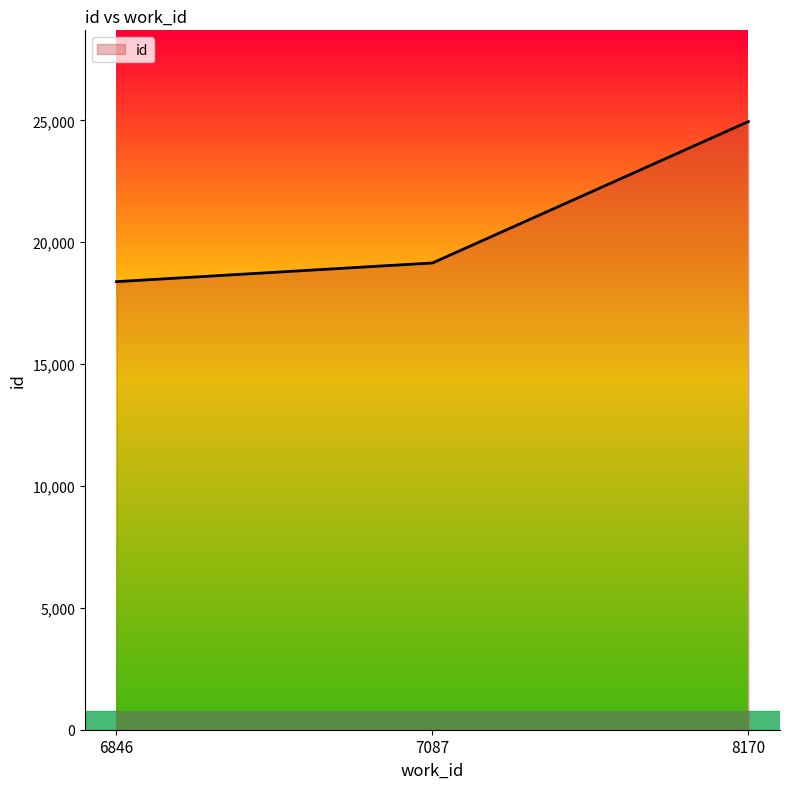

What is the average value?

20830